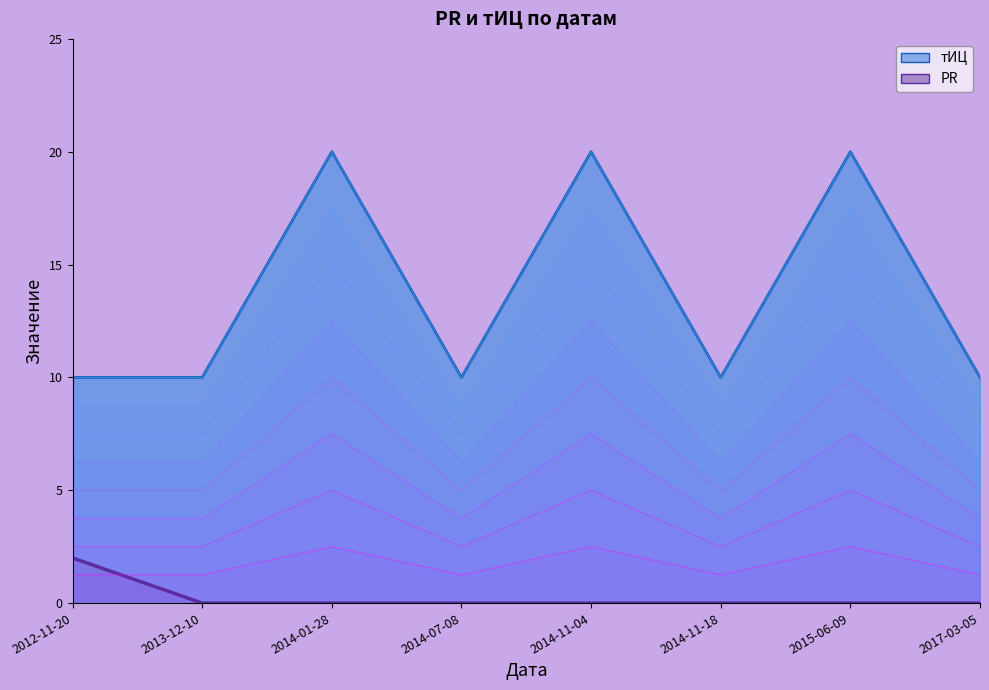

At which category is the sum across all series the highest?

2014-01-28